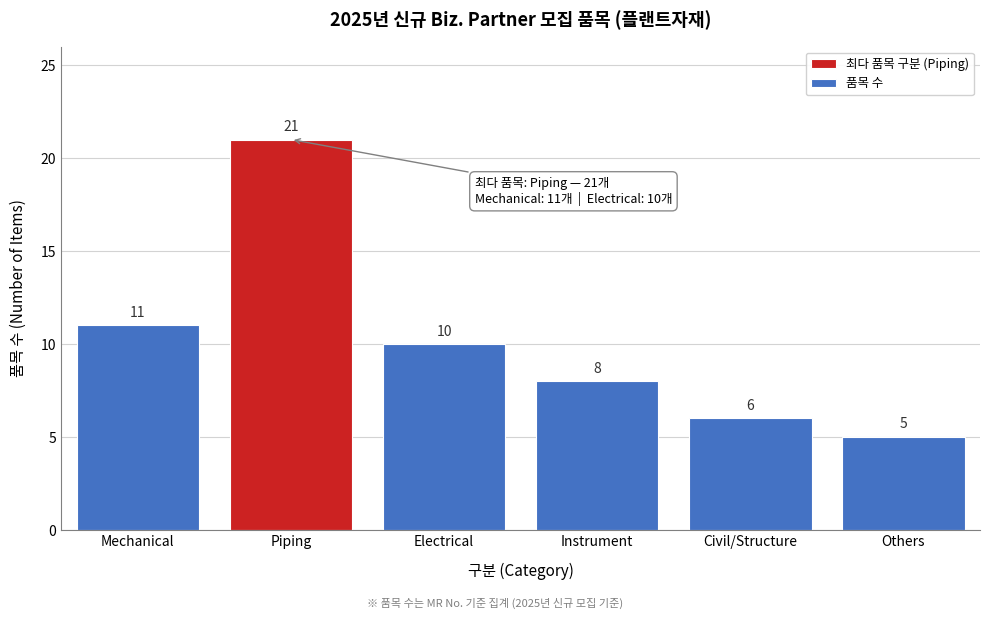

Reading left to right, transcribe all the data shown in this chart.

11	21	10	8	6	5